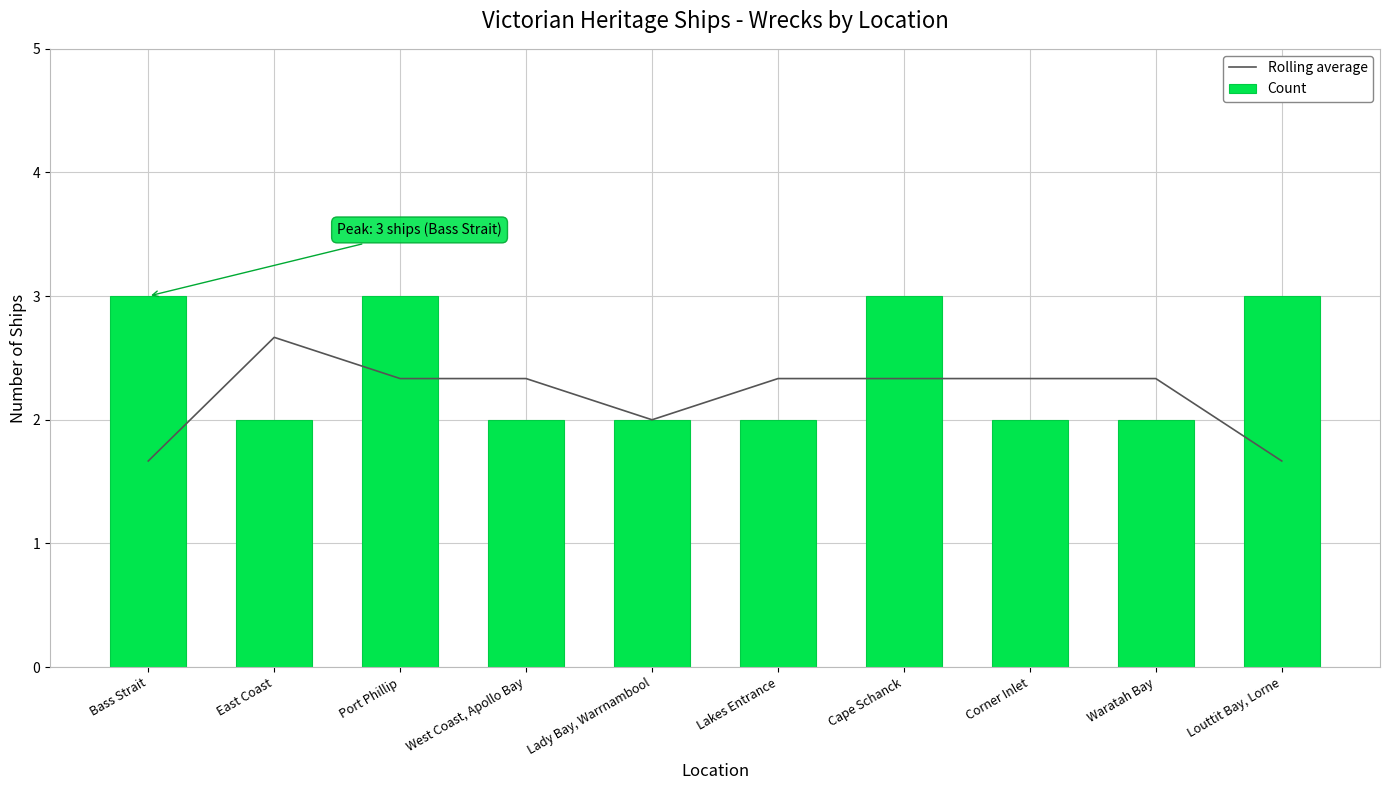

Which series has the largest range (max minus min)?

Rolling average